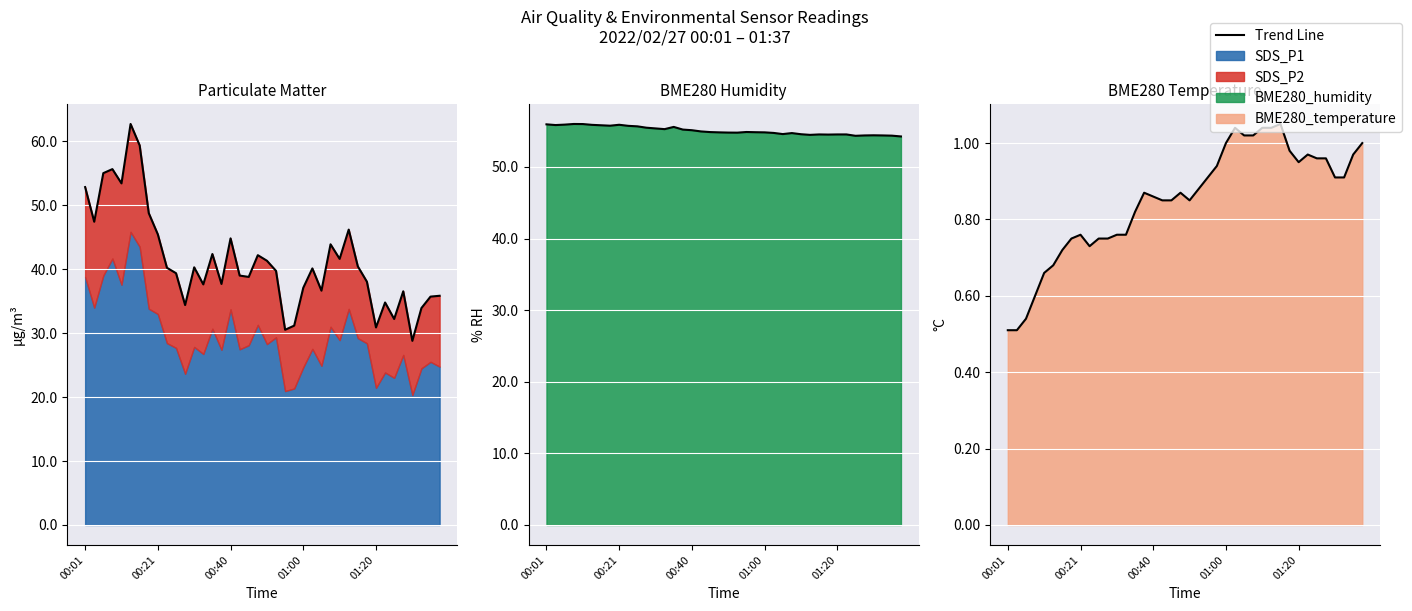

At which label is BME280_humidity closest to 55?

00:43